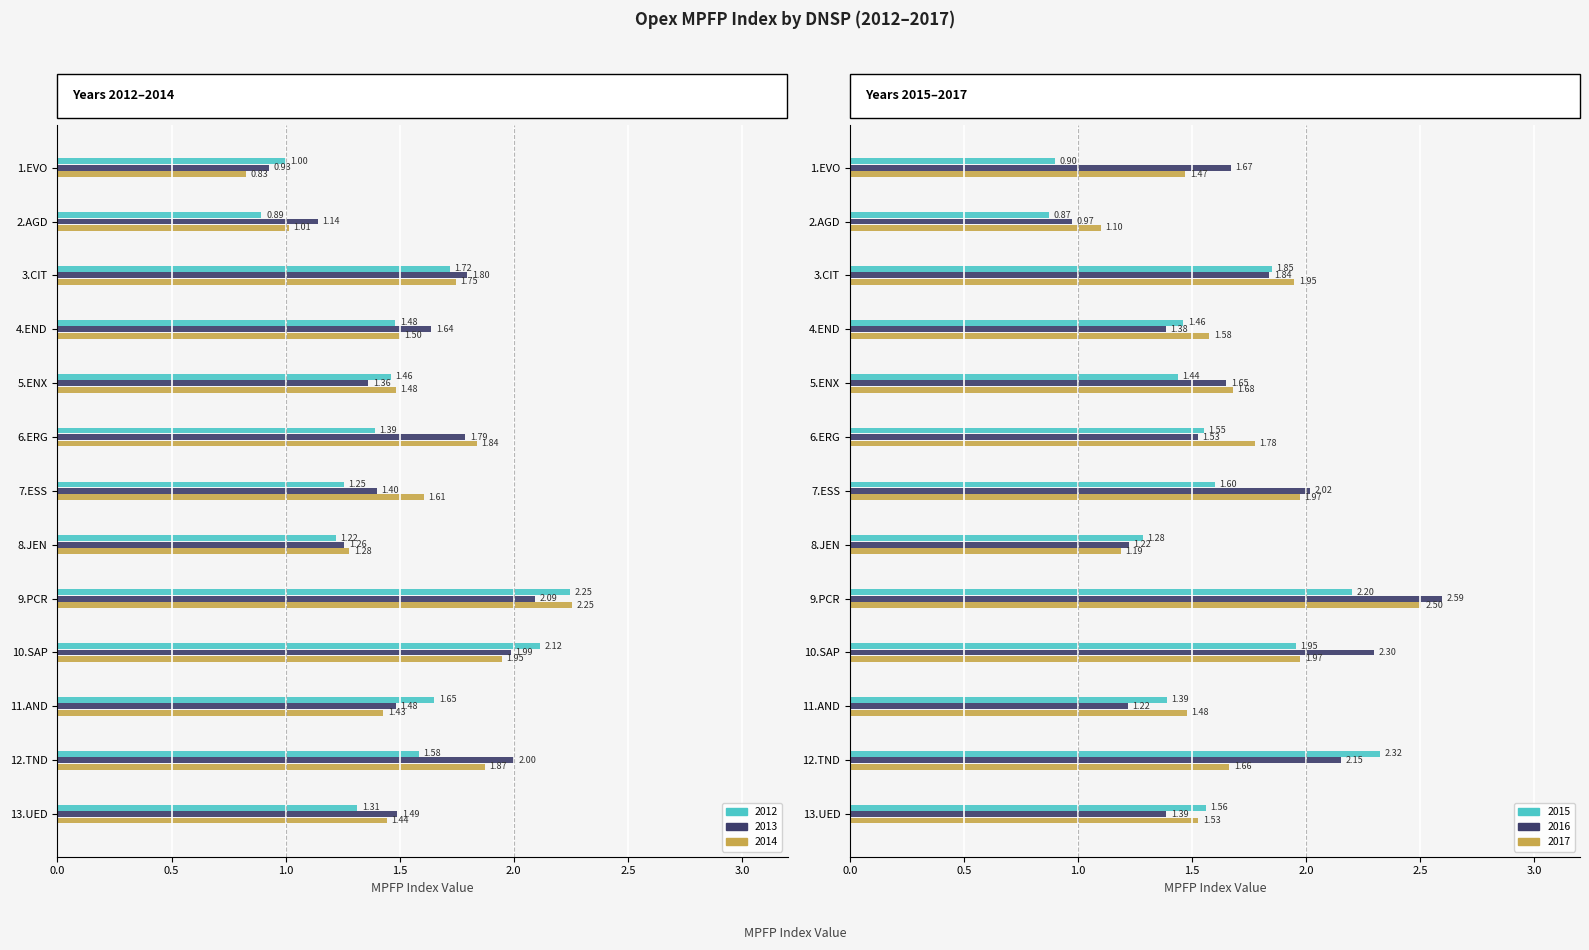

List the series in order of their peak value, highest first.

2016, 2017, 2015, 2014, 2012, 2013